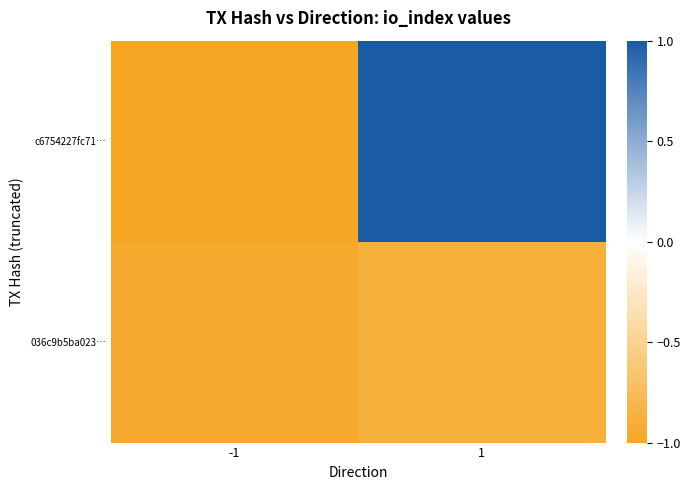

Reading left to right, what are all the values shown in this chart?

c6754227fc71…: -1=-1.0	1=1.0
036c9b5ba023…: -1=-0.9	1=-0.9